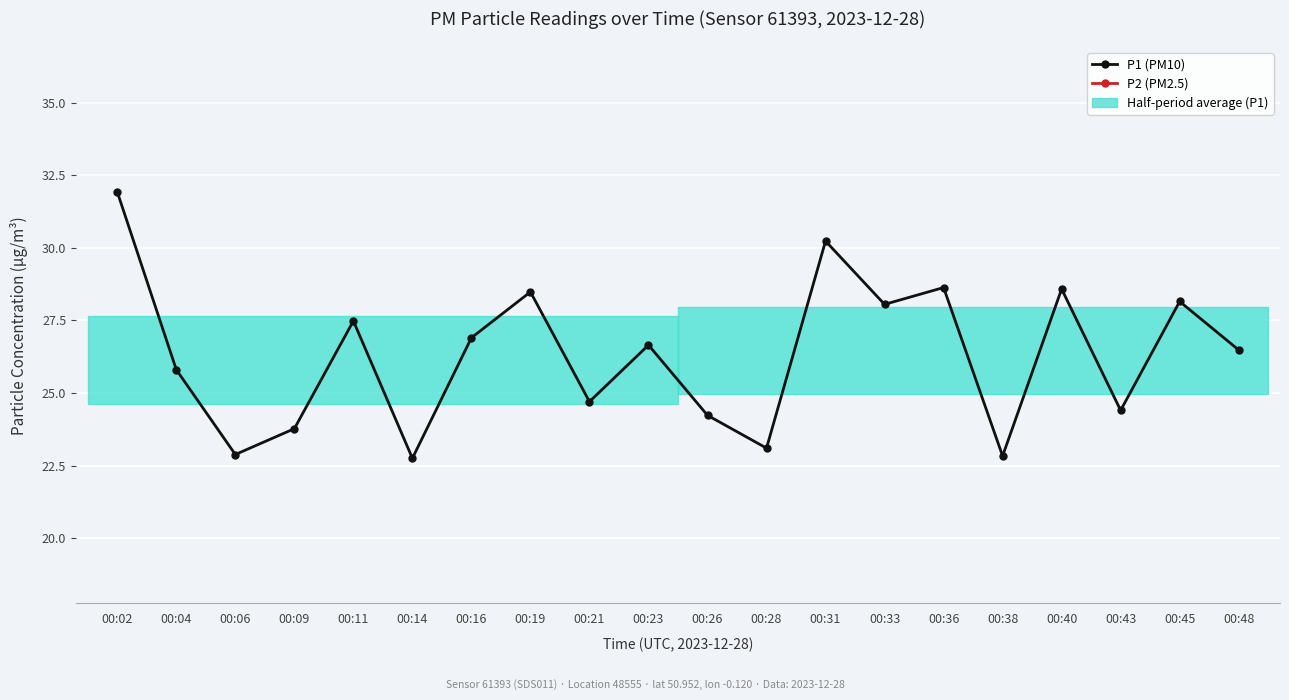

In P2 (PM2.5), how many points are lower than both neighbors (excluding endpoints)?

6